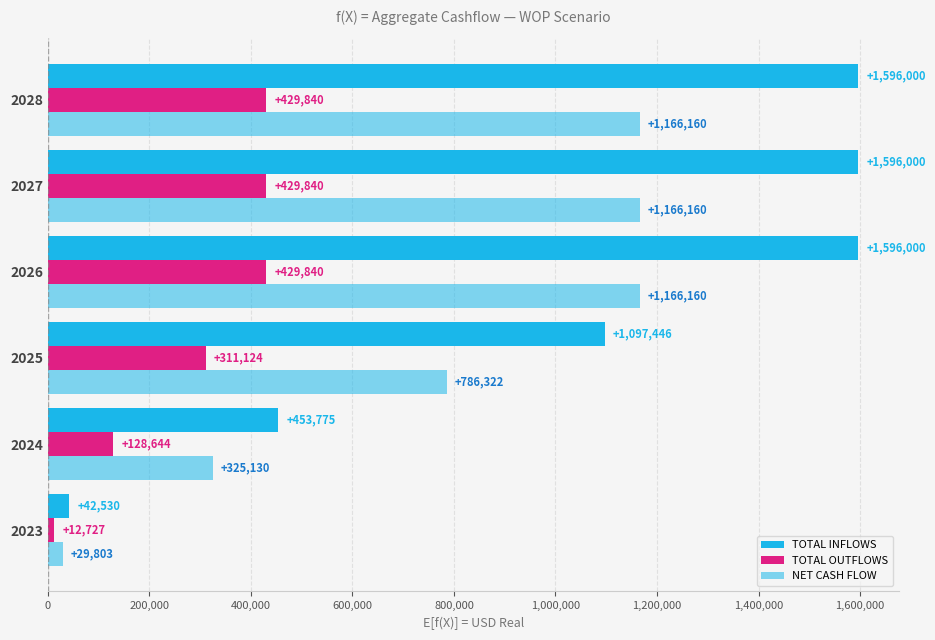

Rank the series by their maximum value, from lowest to highest.

TOTAL OUTFLOWS, NET CASH FLOW, TOTAL INFLOWS